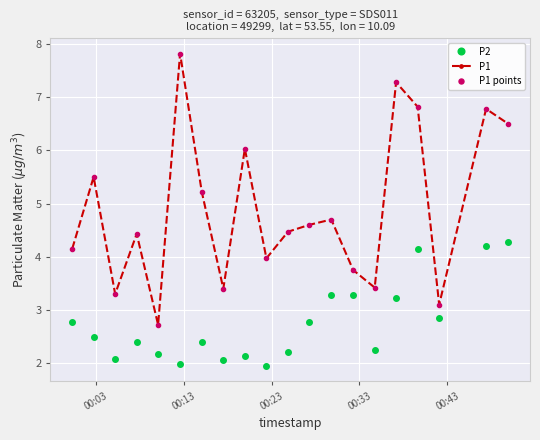

True or false: P1 points and P2 intersect in this chart.

False